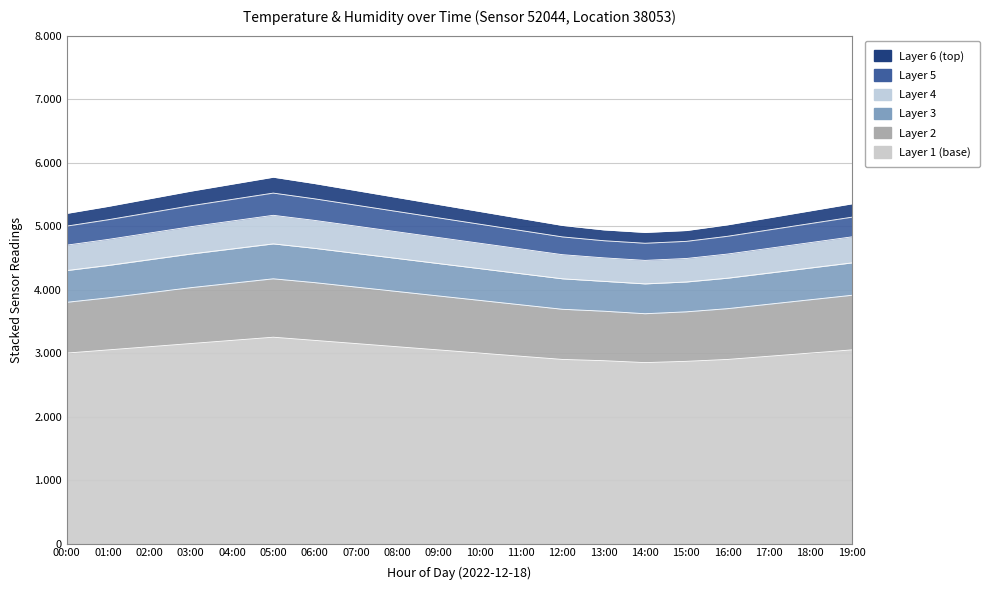

What is the minimum value shown in the chart?

2.9